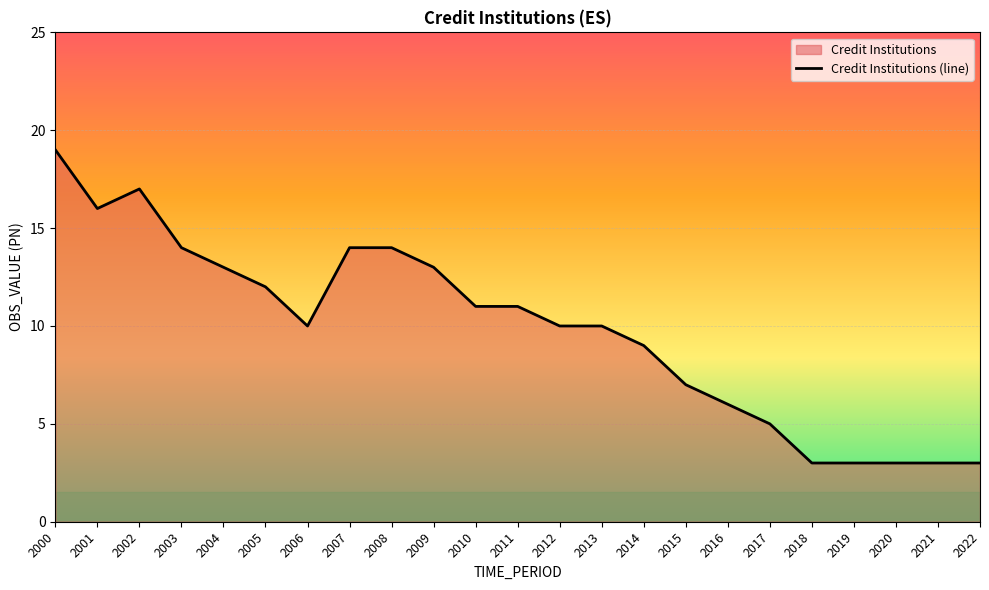

Approximately how many times larger is the value at 2003 compared to 2008?

1.0